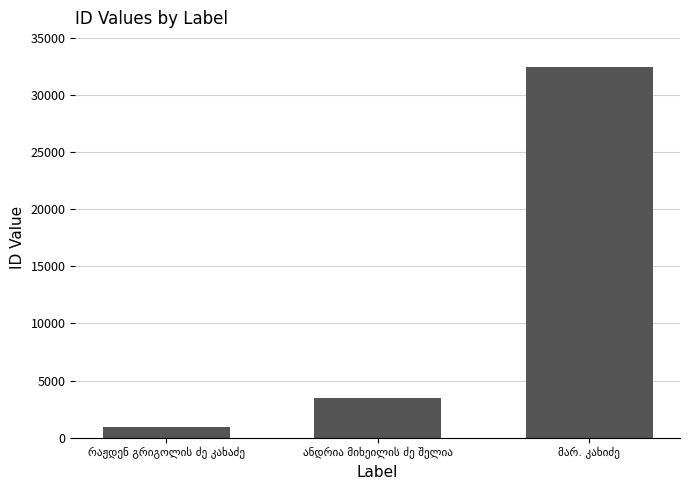

Reading left to right, transcribe all the data shown in this chart.

958	3465	32428